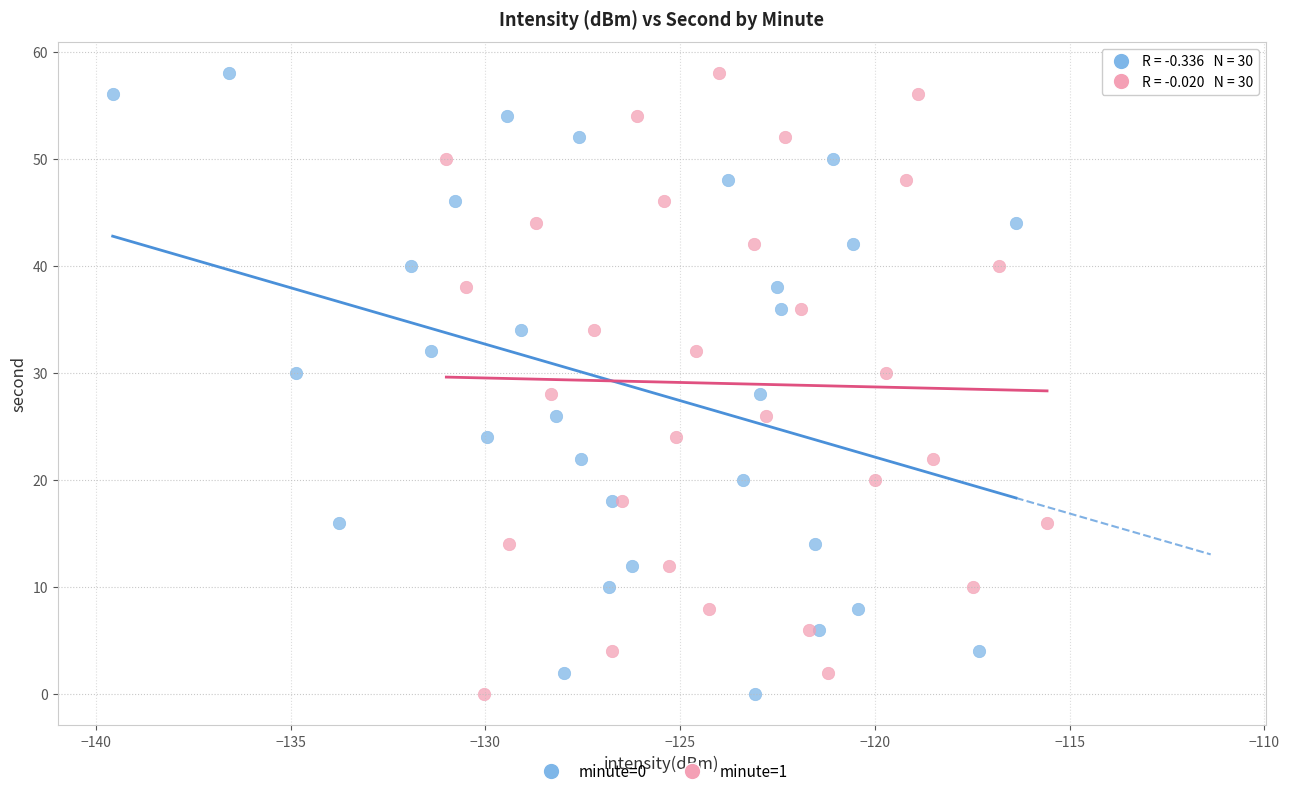

What are all the series names shown in the legend?

minute=0, minute=1